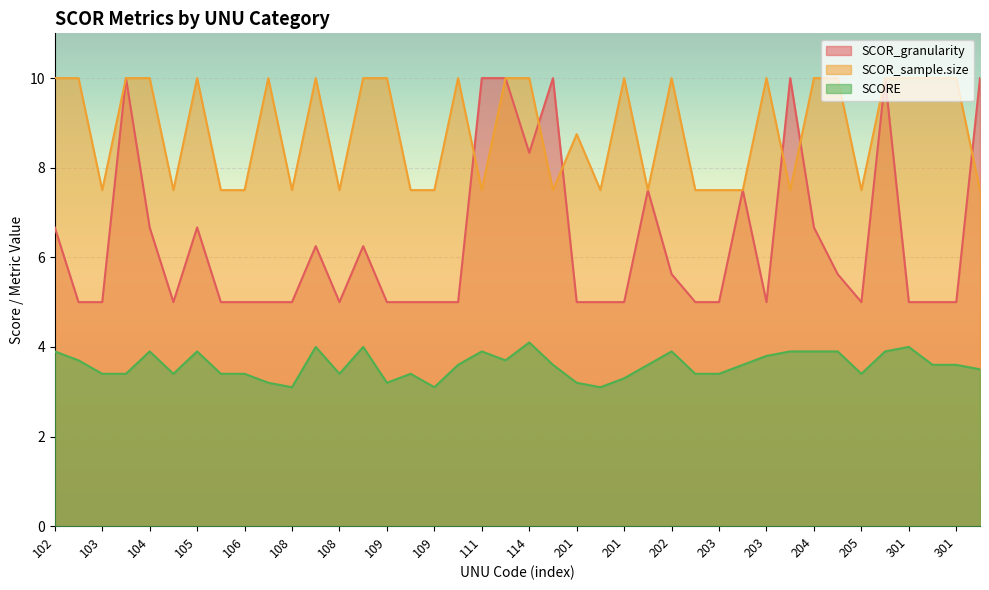

How many interior local valleys does the SCORE series have?

8